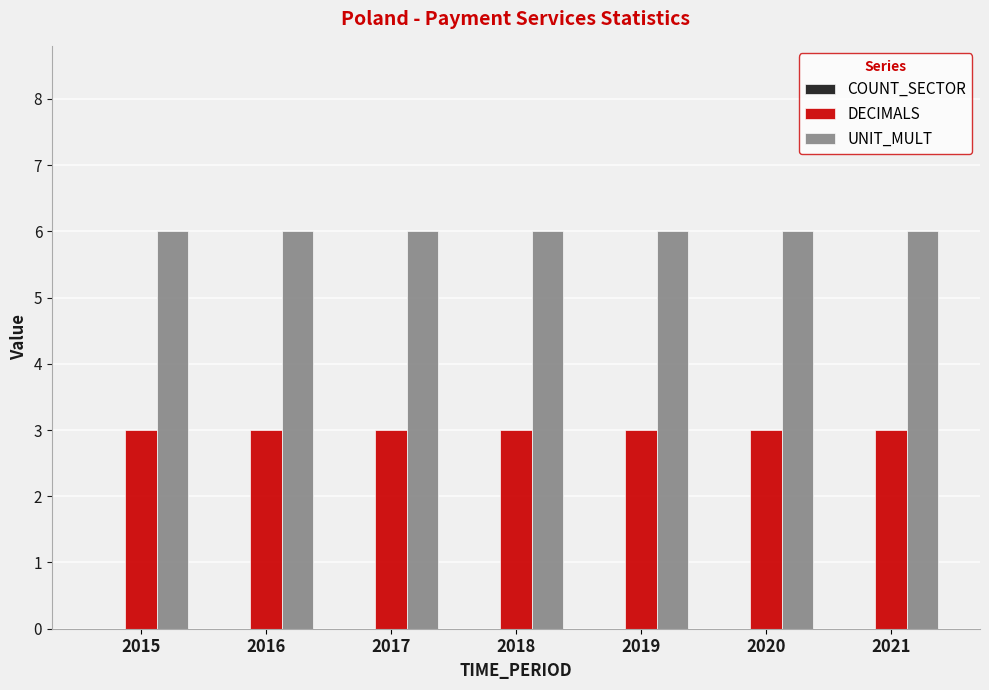

Is the value of UNIT_MULT at 2018 greater than the value of DECIMALS at 2015?

Yes